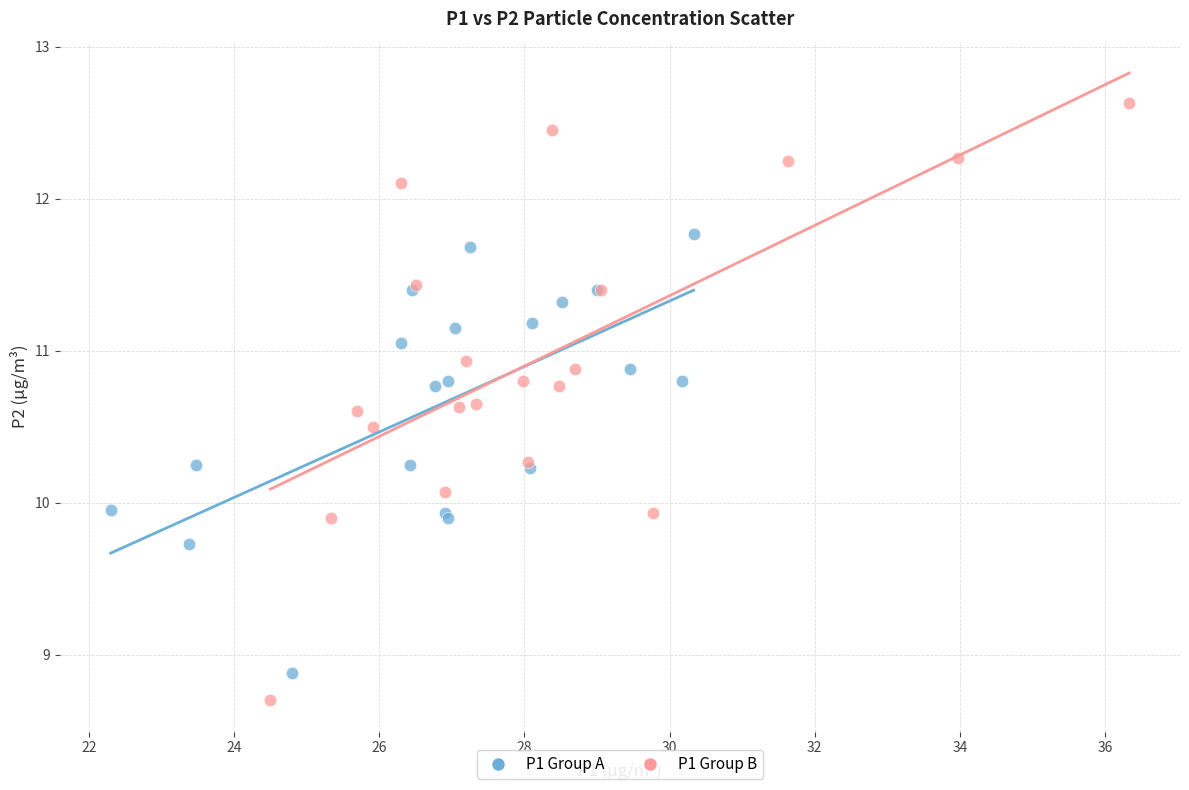

Which series has the widest spread of Y values?

P1 Group B